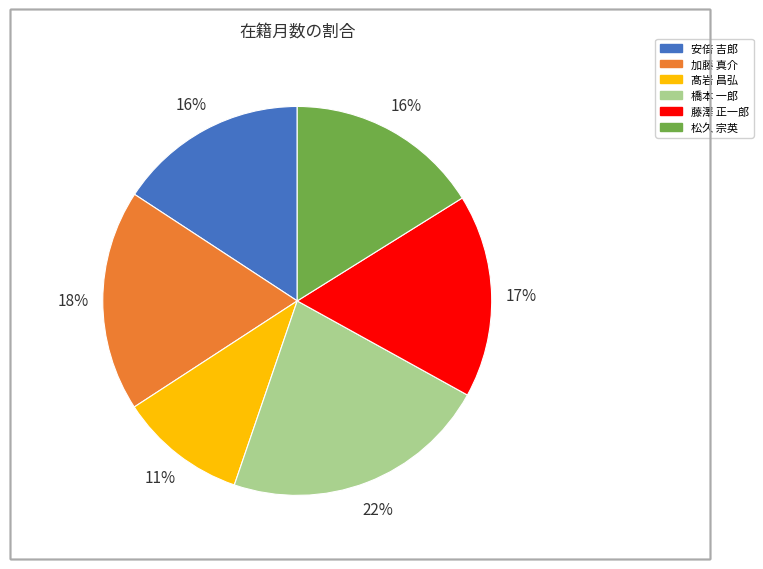

Does 藤澤 正一郎 represent more than half of the total?

No